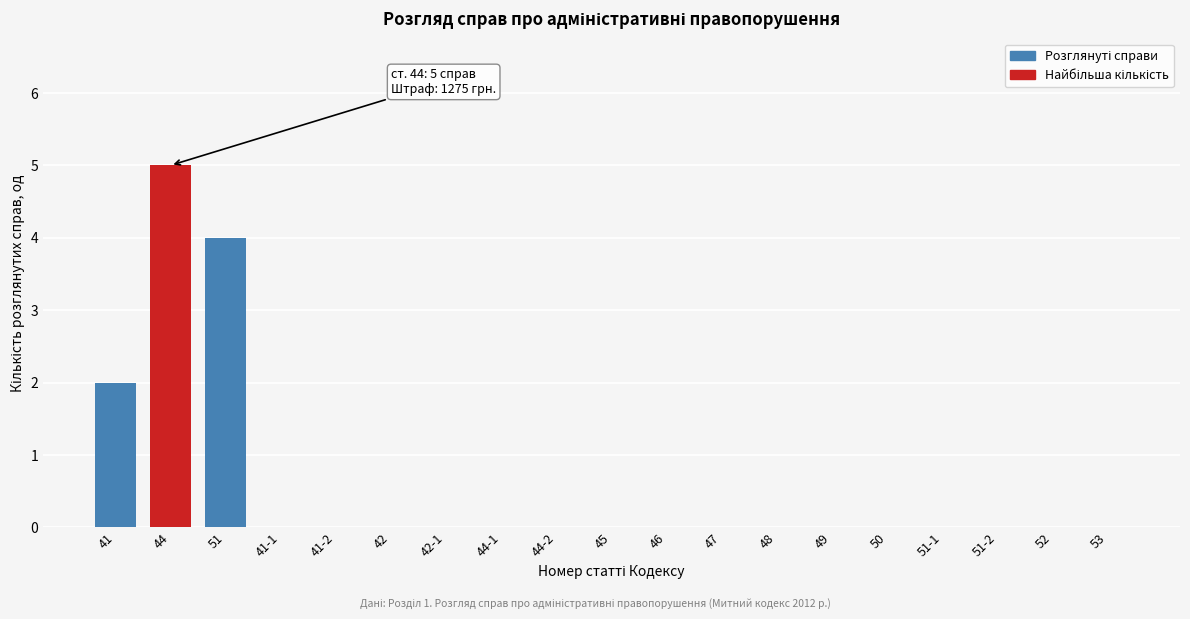

Reading left to right, what are all the values shown in this chart?

41=2	44=5	51=4	41-1=0	41-2=0	42=0	42-1=0	44-1=0	44-2=0	45=0	46=0	47=0	48=0	49=0	50=0	51-1=0	51-2=0	52=0	53=0